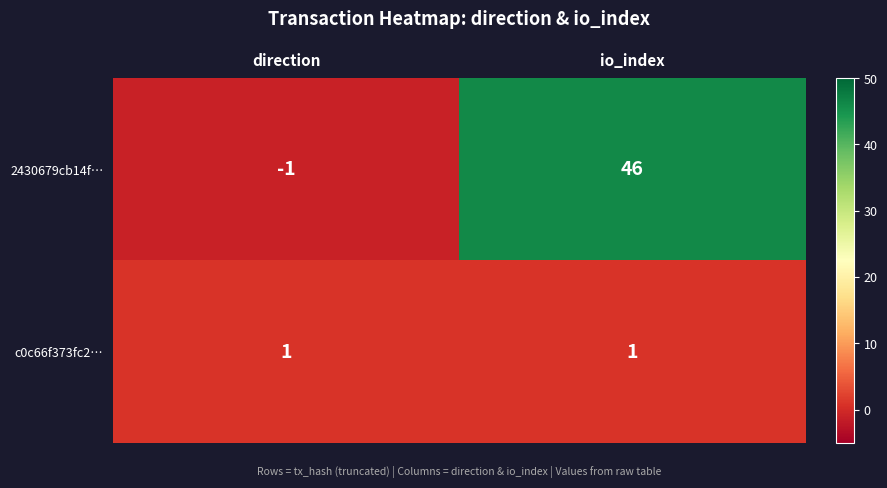

Rank the series at direction from lowest to highest value.

2430679cb14f…, c0c66f373fc2…